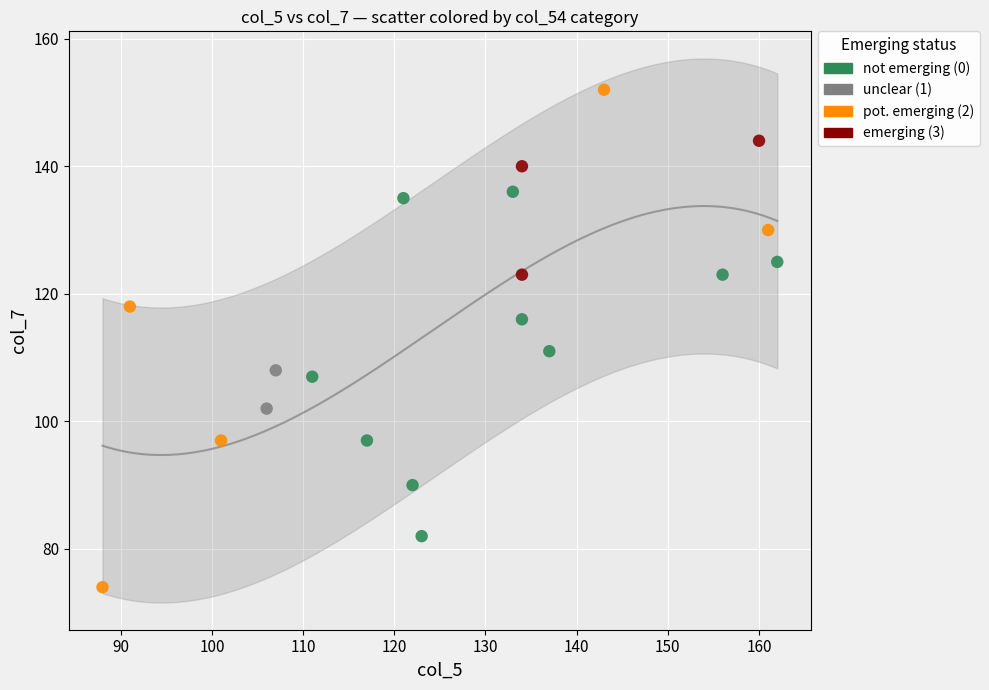

Which series contains the highest Y value?

pot. emerging (2)